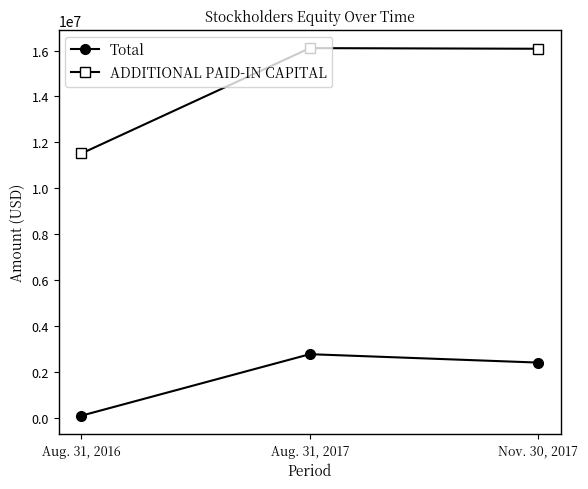

List the series in order of their overall mean, highest first.

ADDITIONAL PAID-IN CAPITAL, Total